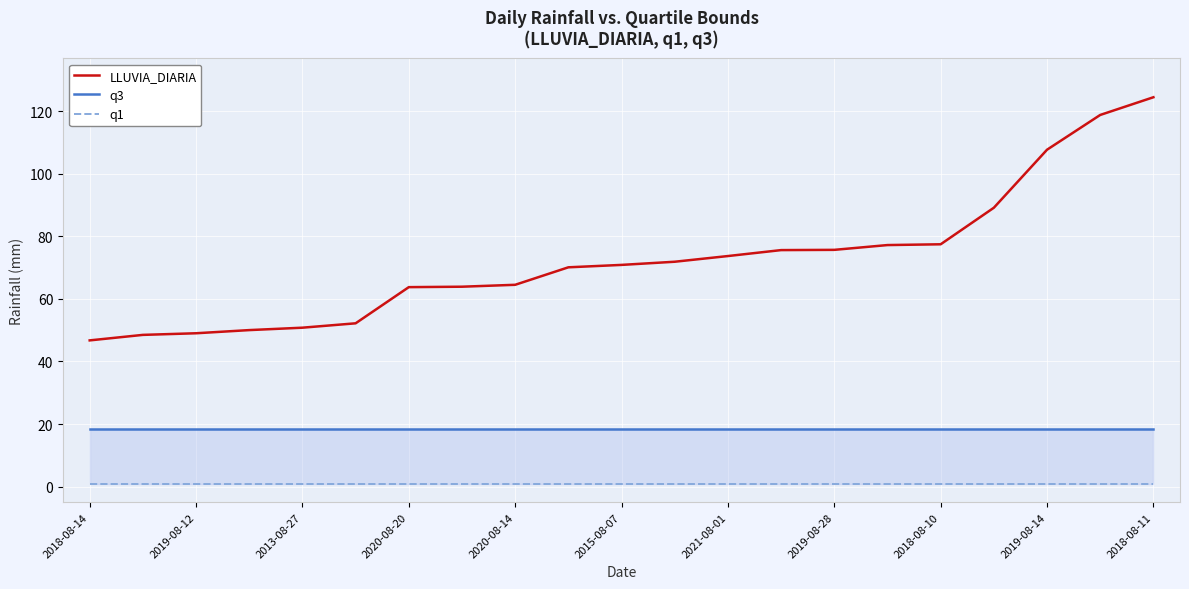

What is the lowest value of the LLUVIA_DIARIA series?

46.7